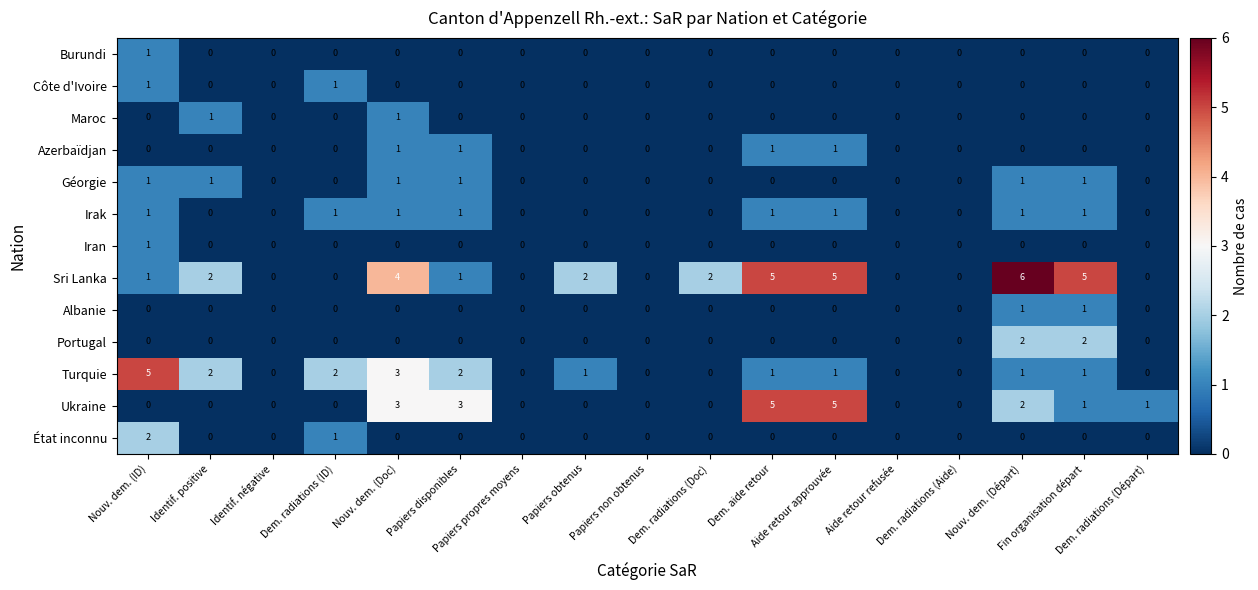

Count the Burundi values in the range 0 to 1.

17